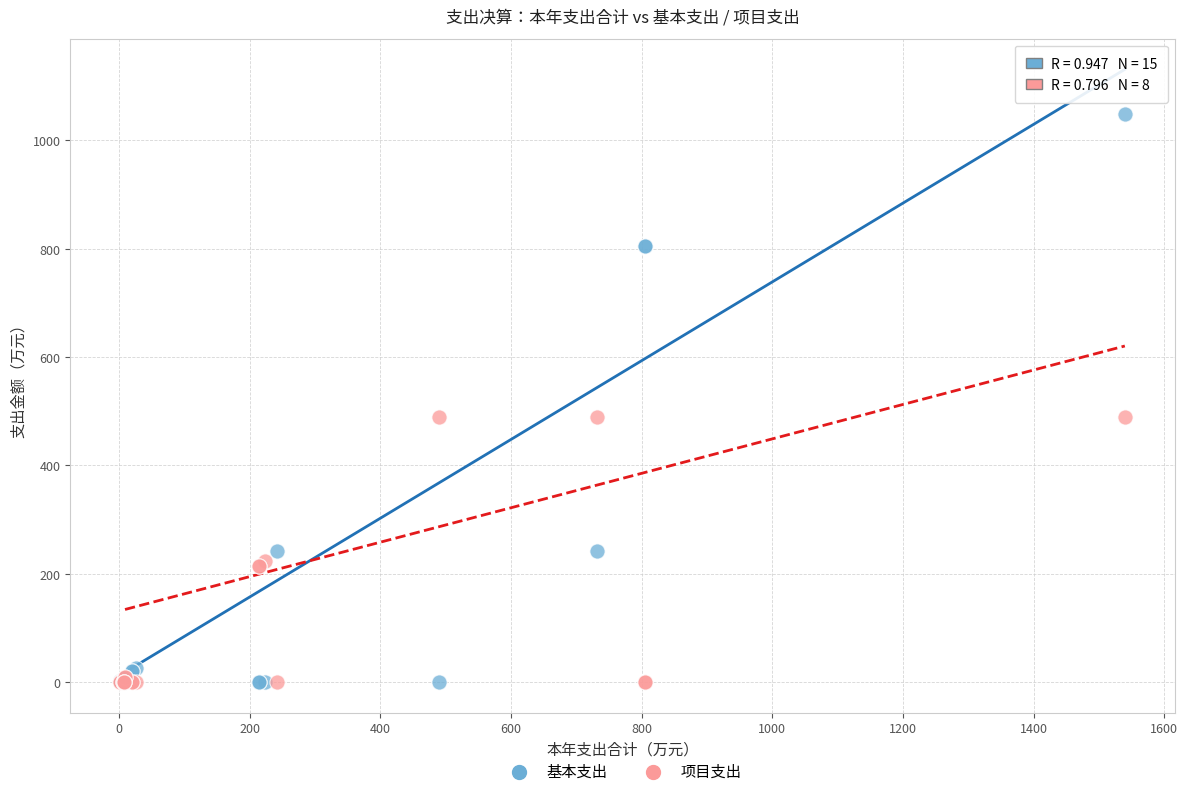

Which series has the largest Y range (max minus min)?

基本支出